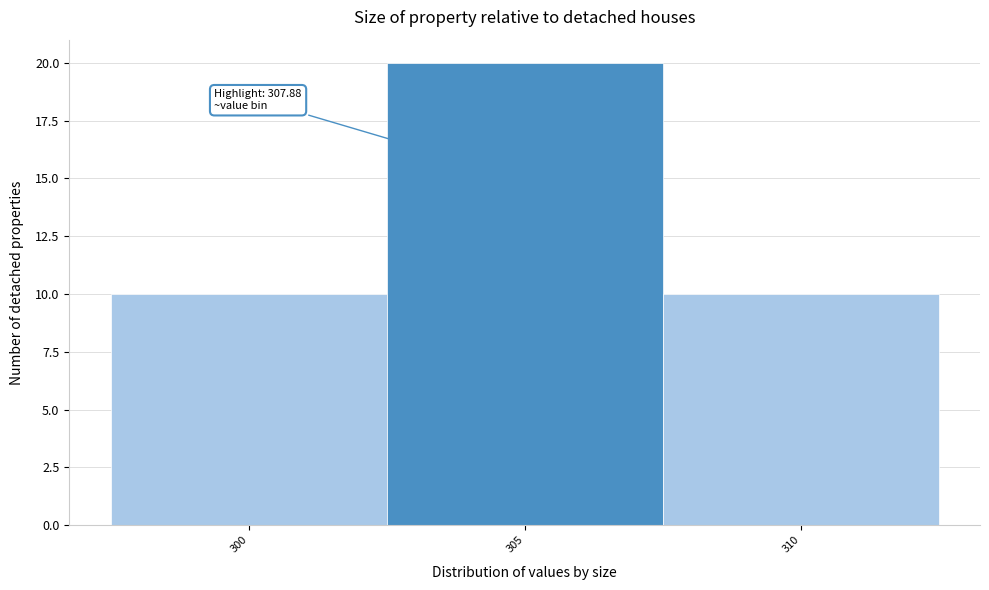

Reading right to left, list all the values displayed in this chart.

310=10	305=20	300=10